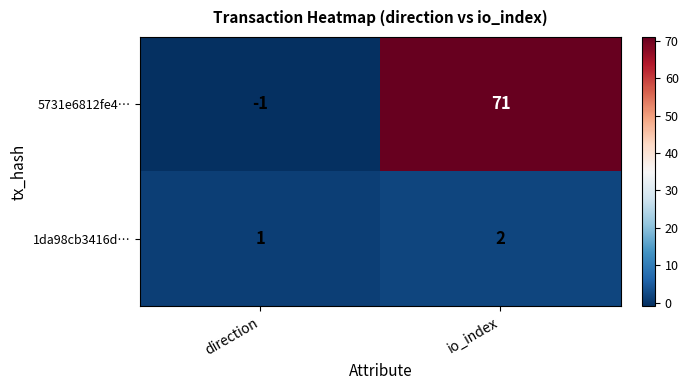

What is the minimum value shown in the chart?

-1